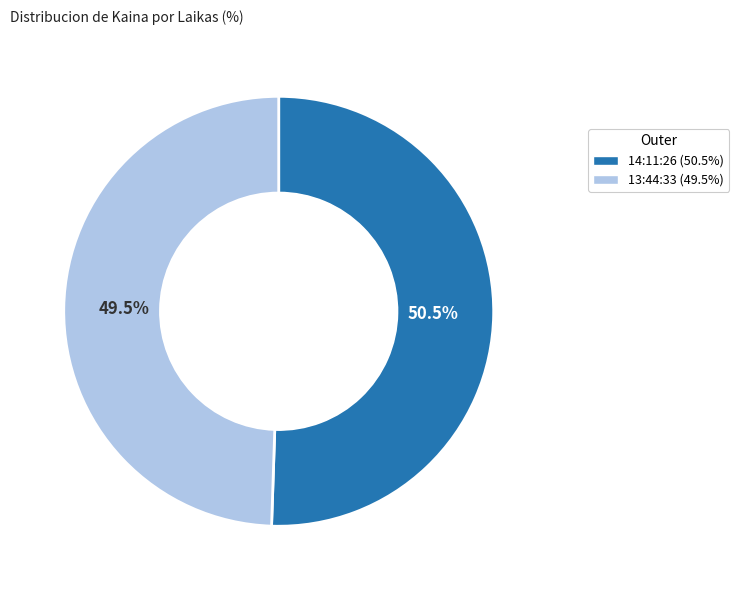

Combined, do 14:11:26 and 13:44:33 account for over 50%?

Yes